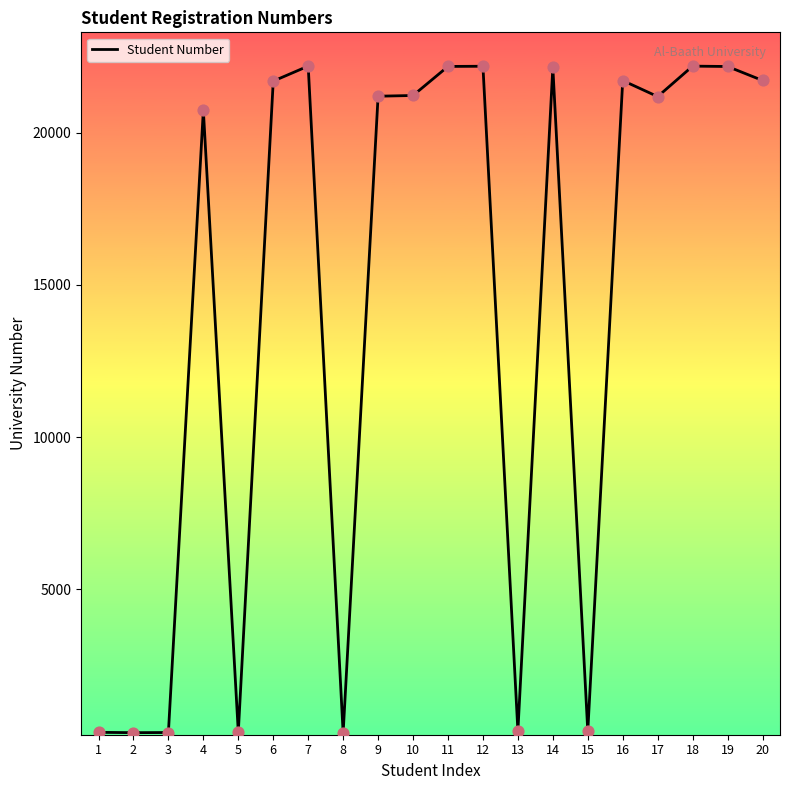

What is the change in value from 6 to 7?

+494